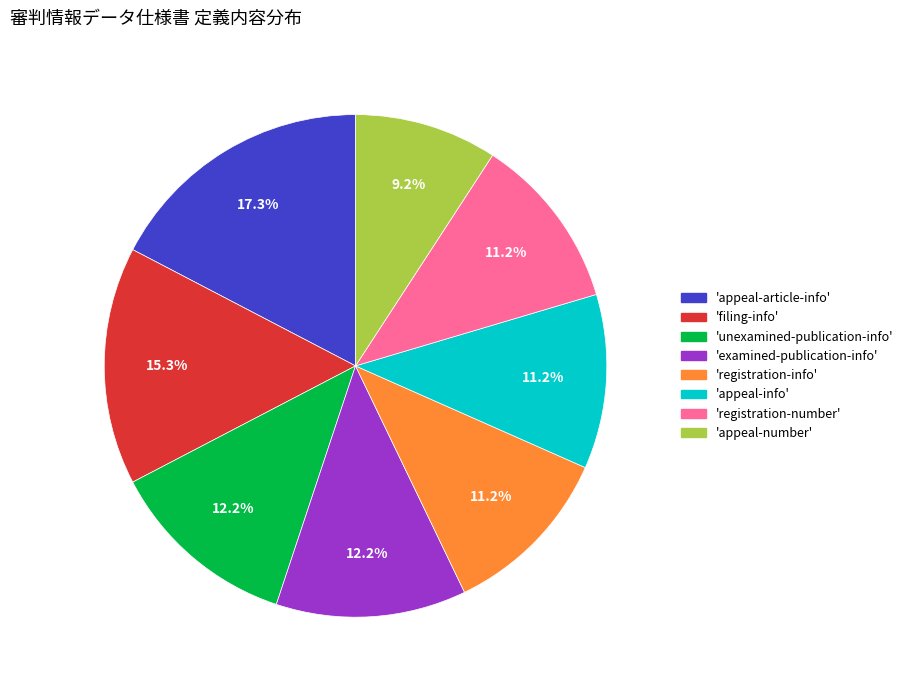

Is there any slice that represents more than half of the pie?

No